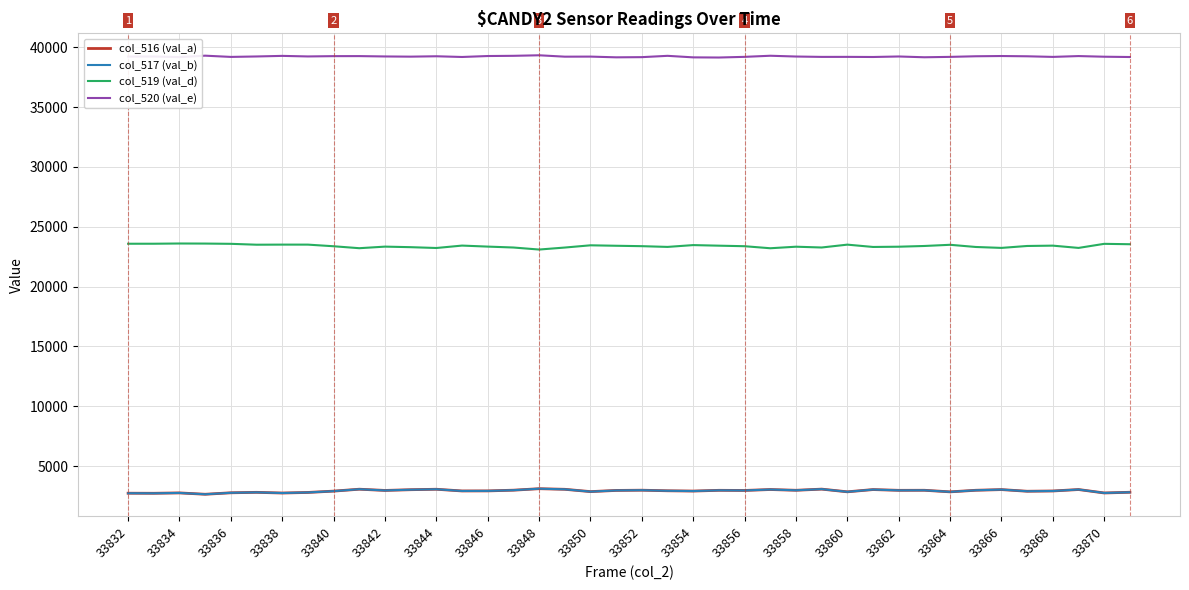

Which series has the largest total across all categories?

col_520 (val_e)